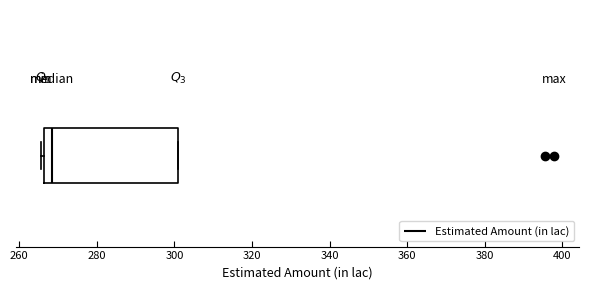

Transcribe this box plot: give where the median line is, the range the box spans, and where the two whiskers end, as read against the x-axis. The values are not printed on the chart, so give them approximately, as read against the axis.

median 268, box 266 to 300, whiskers 266 (just left of the box's left edge) to 300